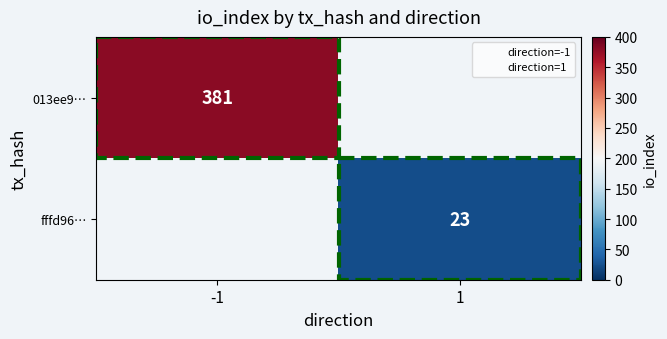

What is the greatest value displayed?

381.0